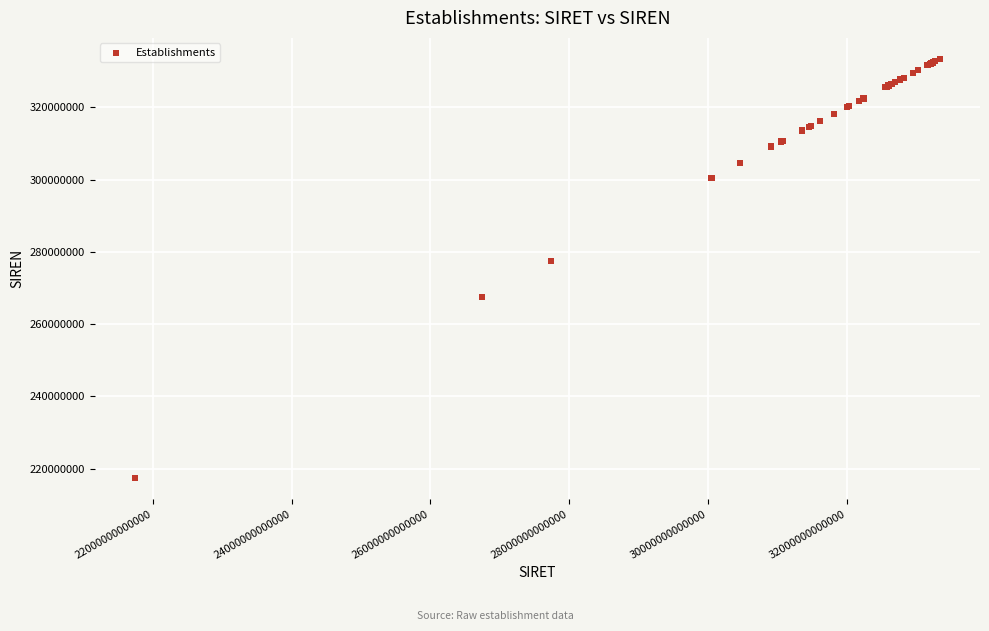

What Y value in the scatter plot is closest to 275400015?

277401014